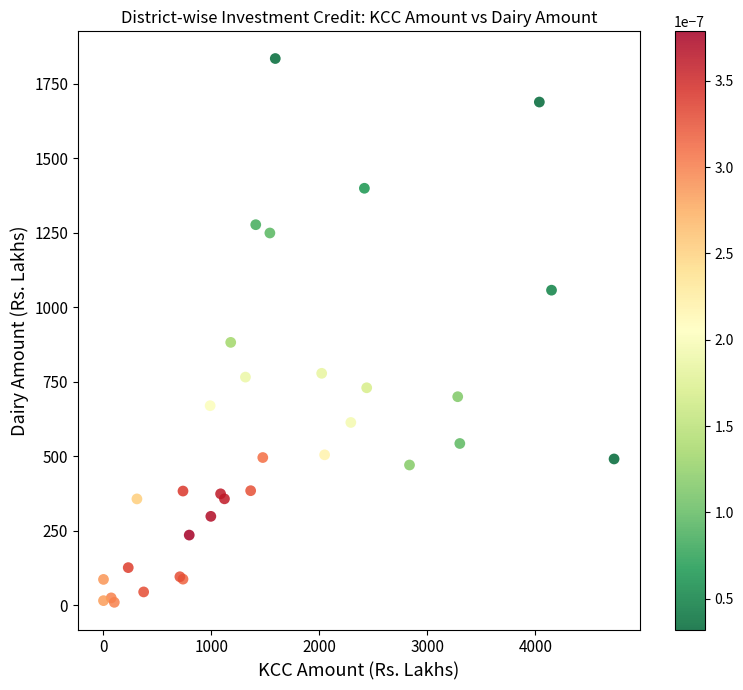

What Y value in the scatter plot is closest to 922?

882.2